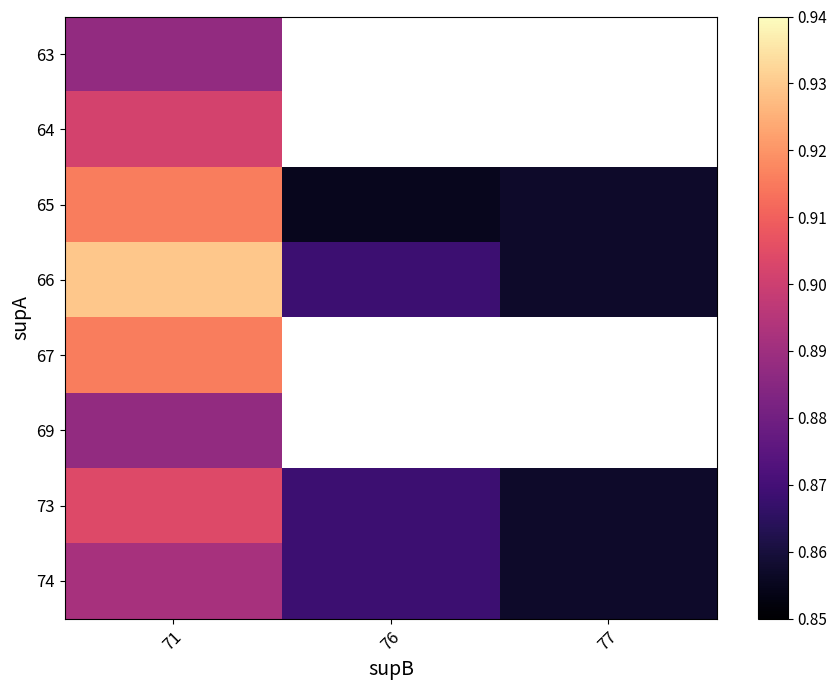

The 74 series shows 0.9 at 71. True or false?

True